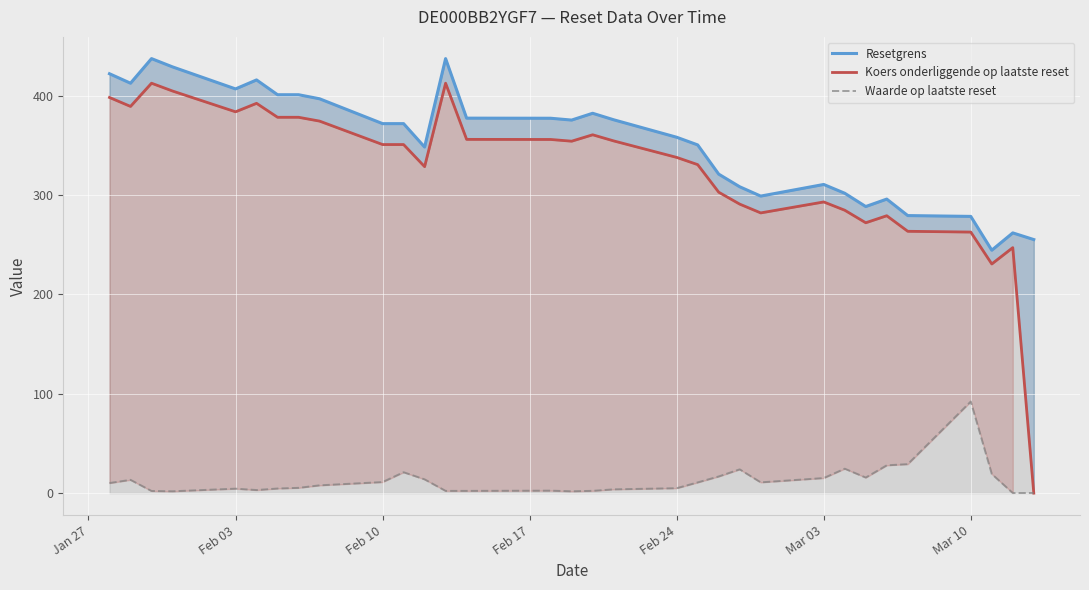

Reading right to left, extract all data points from this chart.

Resetgrens: 255.1	261.8	244.4	278.4	279.3	295.8	288.4	301.7	310.6	298.9	308.2	321.0	350.4	358.1	375.7	382.2	375.4	377.2	377.3	437.2	348.2	371.8	371.8	396.8	400.9	400.9	415.7	406.7	428.9	437.2	412.4	422.0
Koers onderliggende op laatste reset: 0.0	247.0	230.6	262.7	263.4	279.1	272.0	284.6	293.0	281.9	290.8	302.8	330.5	337.8	354.4	360.6	354.1	355.8	355.9	412.4	328.5	350.7	350.7	374.3	378.2	378.2	392.2	383.7	404.6	412.4	389.1	398.1
Waarde op laatste reset: 0.1	0.1	19.2	92.2	29.1	28.0	15.7	24.6	15.2	10.8	23.9	16.8	10.8	5.0	3.8	2.3	1.9	2.5	2.2	2.2	13.8	21.0	11.1	7.8	5.3	4.6	3.1	4.5	1.8	2.2	13.3	10.1